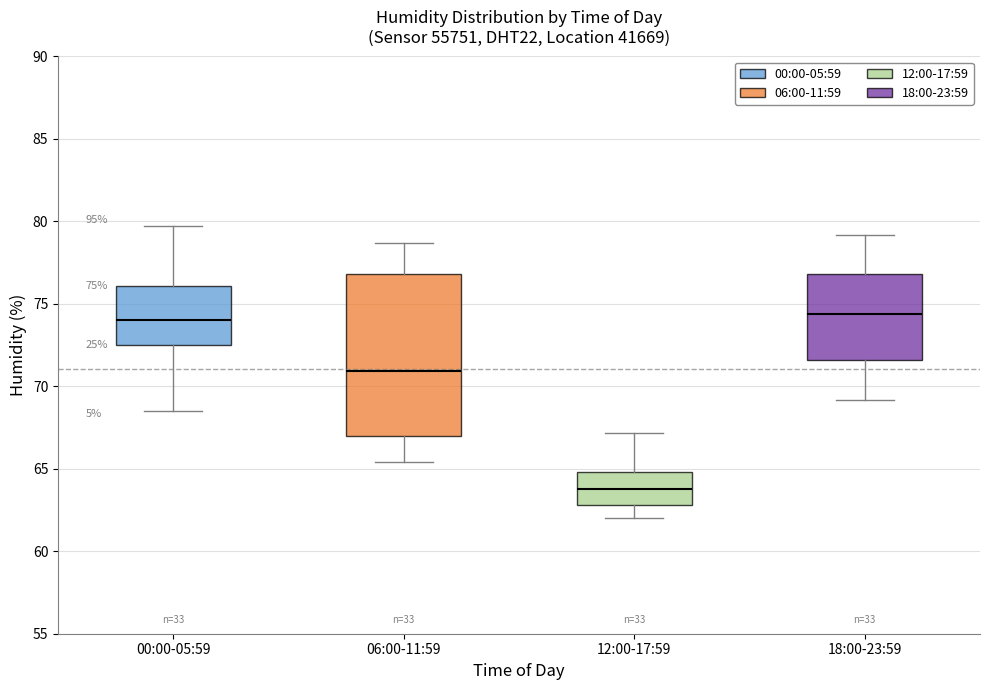

Comparing the boxes themselves (not the whiskers), which one is the tallest?

06:00-11:59